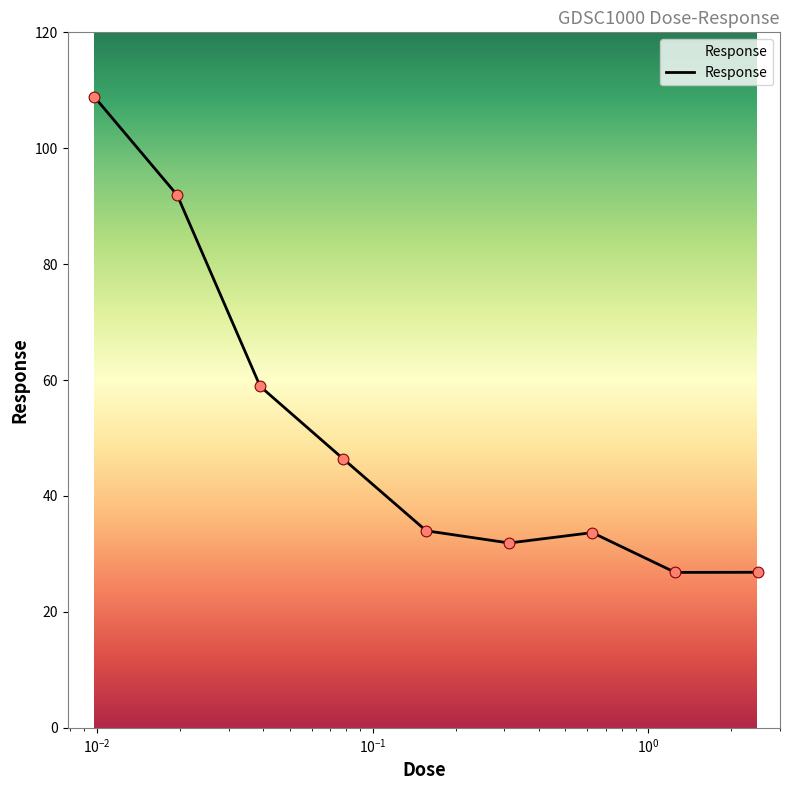

What is the difference between the maximum and minimum values?

82.1